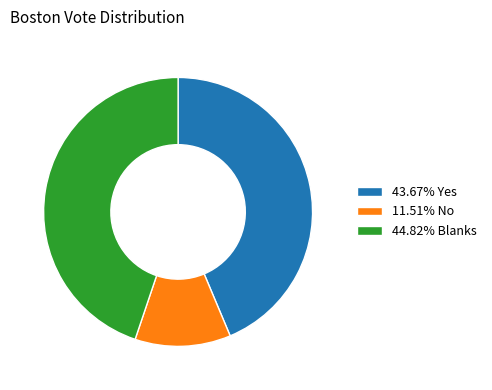

What is the ratio of the value at 11.51% No to the value at 43.67% Yes?

0.3